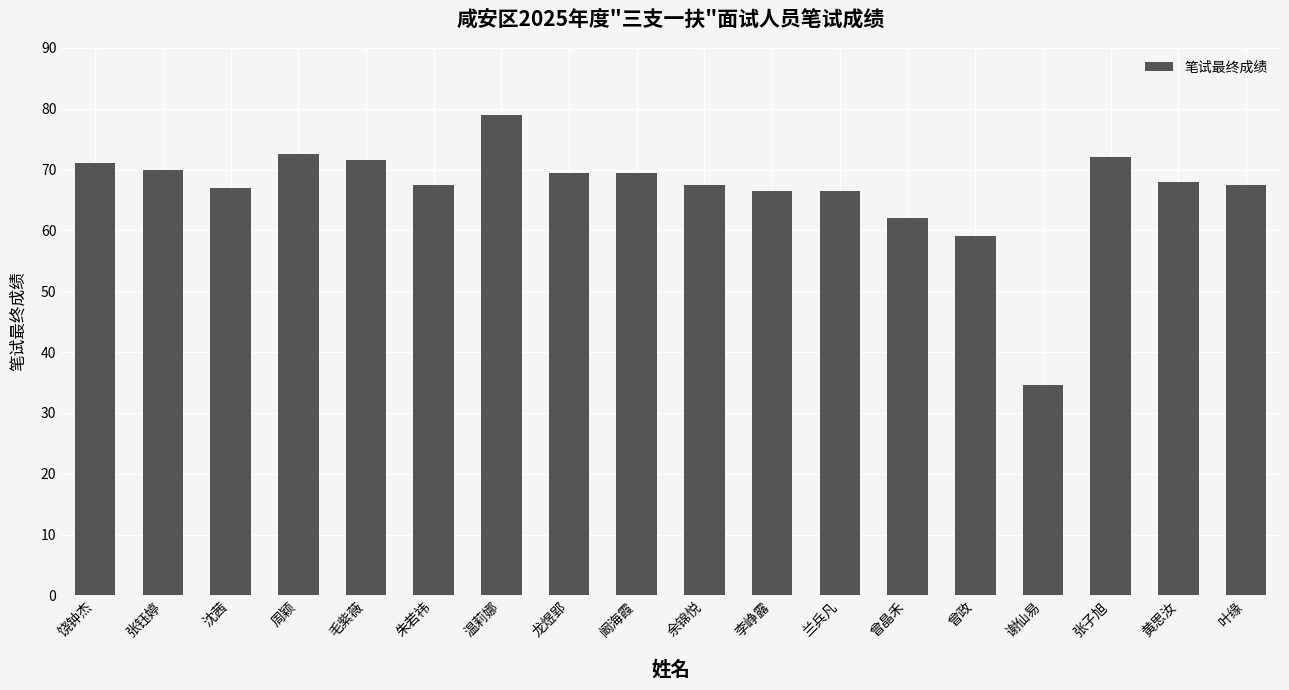

What is the sum of the values at 朱若祎 and 温莉娜?

146.5